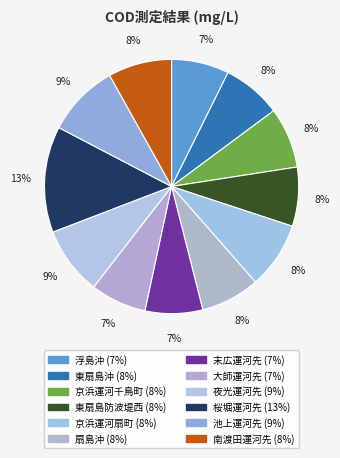

True or false: 扇島沖 accounts for 8% of the total.

True